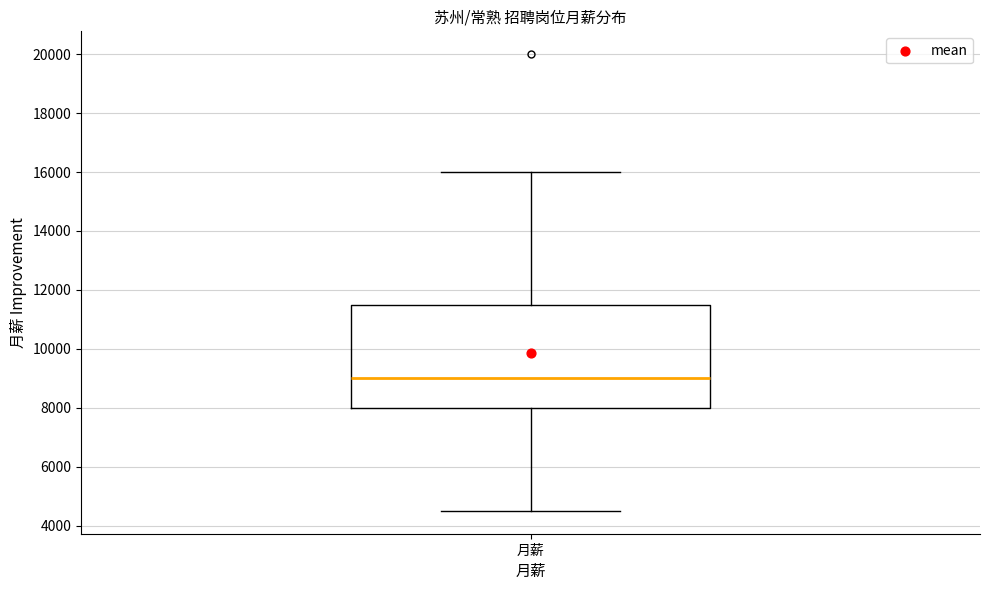

Where does the upper whisker of the box for 月薪 end on the y-axis? The values are not printed on the chart, so give them approximately, as read against the axis.

16000